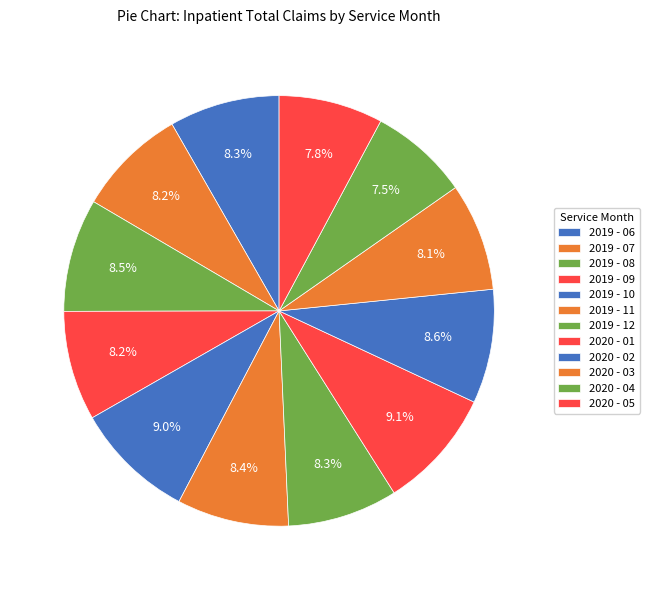

What is the smallest slice in the pie chart?

2020 - 04